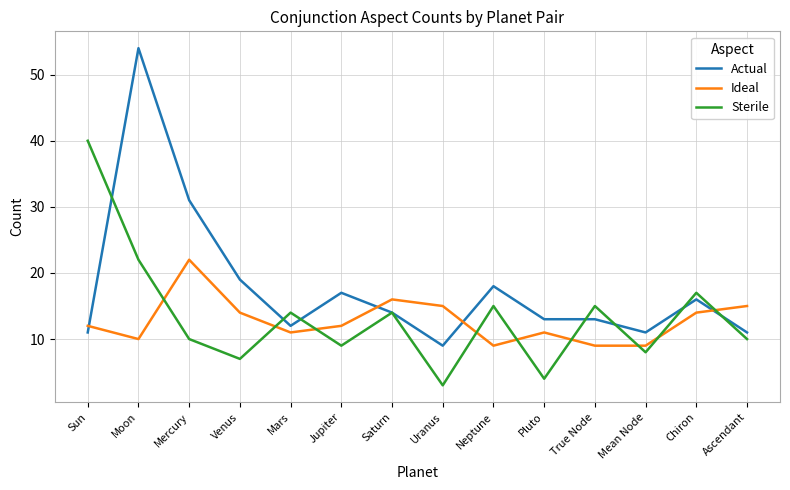

What is the approximate value of Ideal at Mercury, to the nearest 5?

20